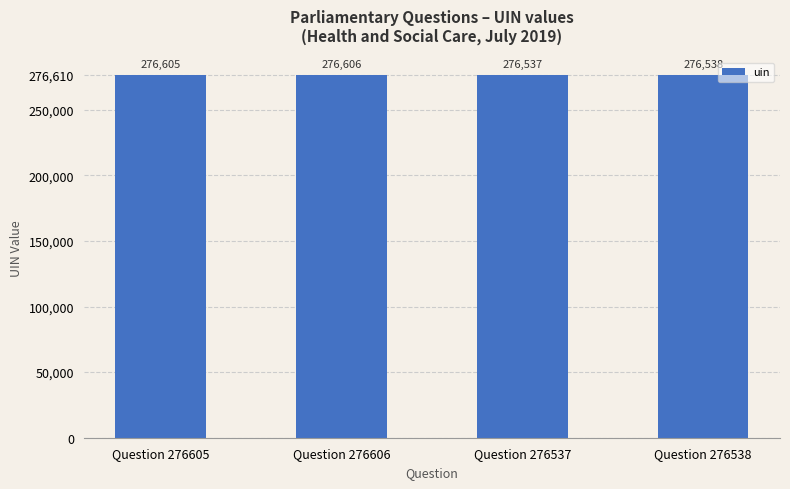

Which label corresponds to the smallest value in the chart?

Question 276537